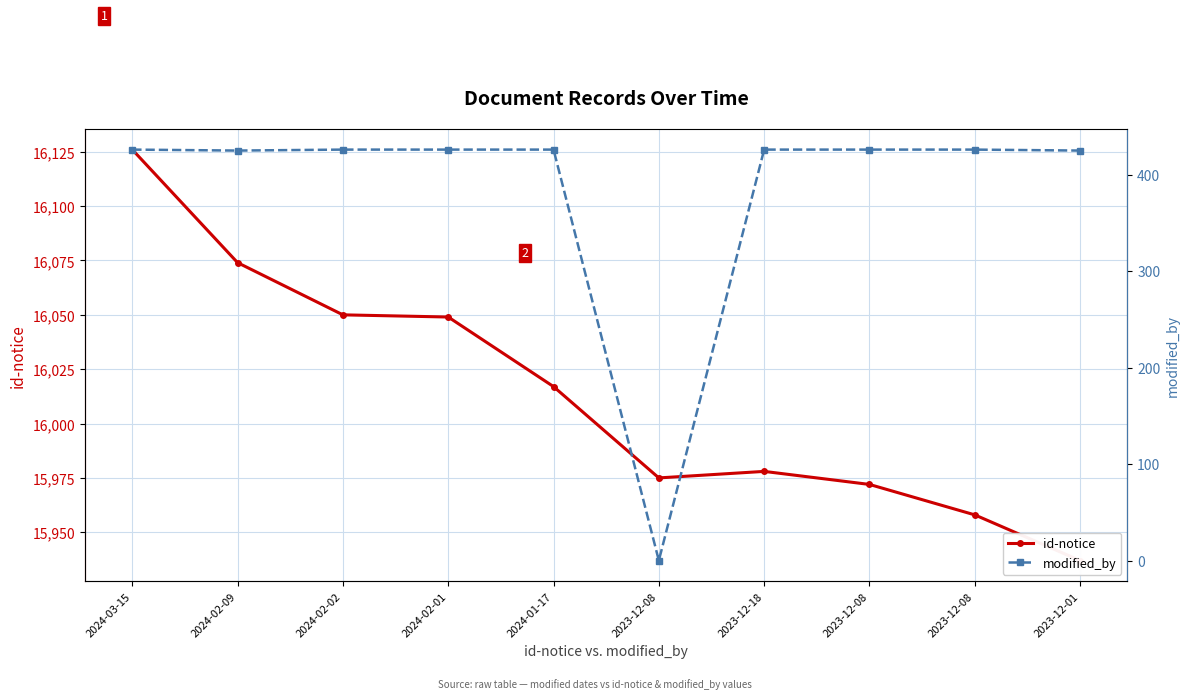

Which label corresponds to the largest value in the chart?

2024-03-15